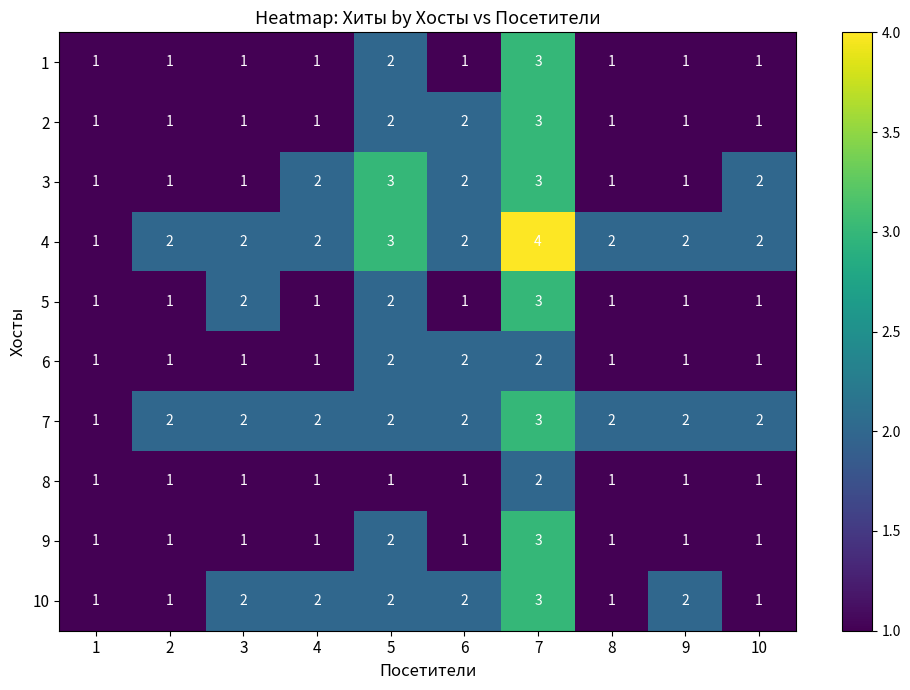

How many 3 values are between 1 and 2?

8